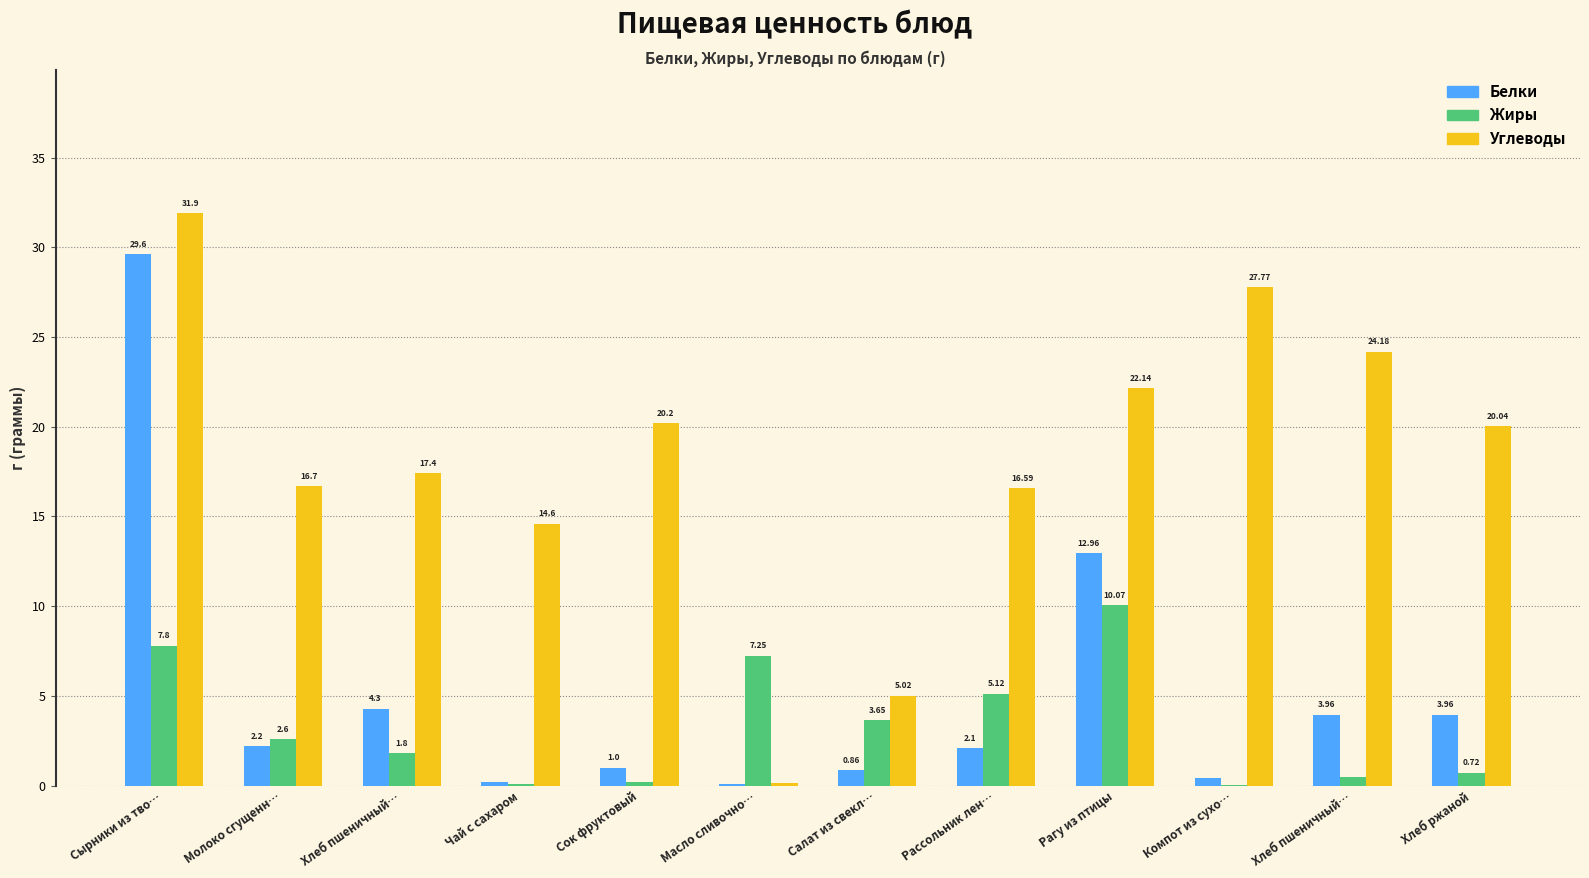

How many data points does each series have?

12